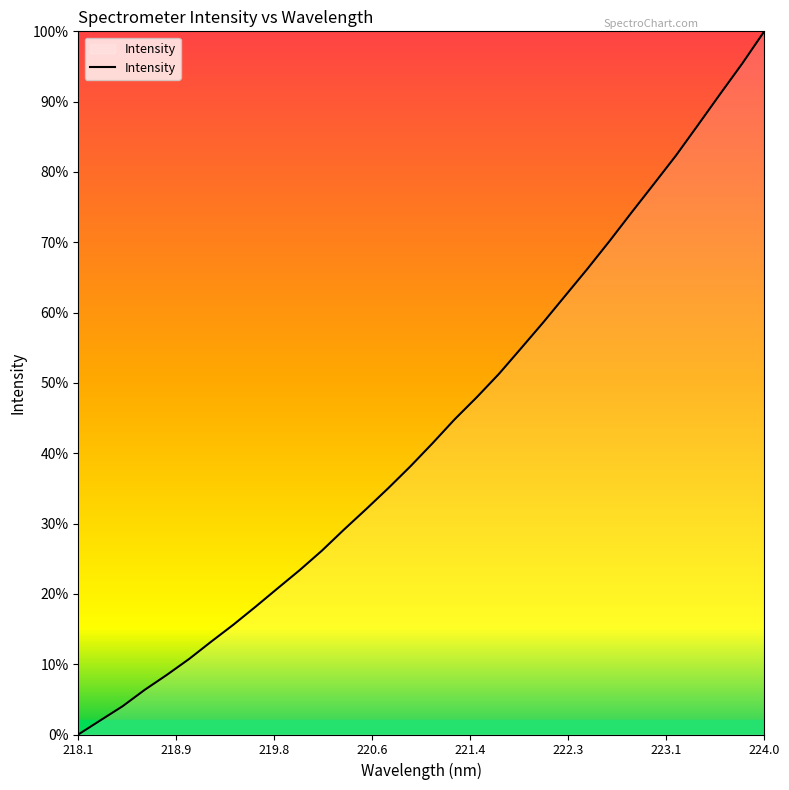

What is the difference between the maximum and minimum values?

100.0